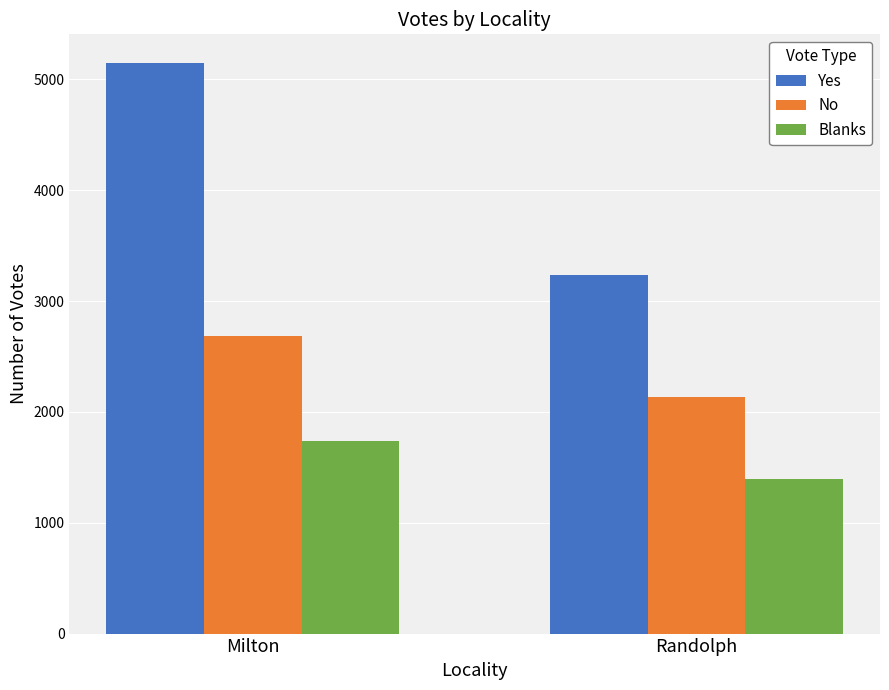

Which series has the largest range (max minus min)?

Yes